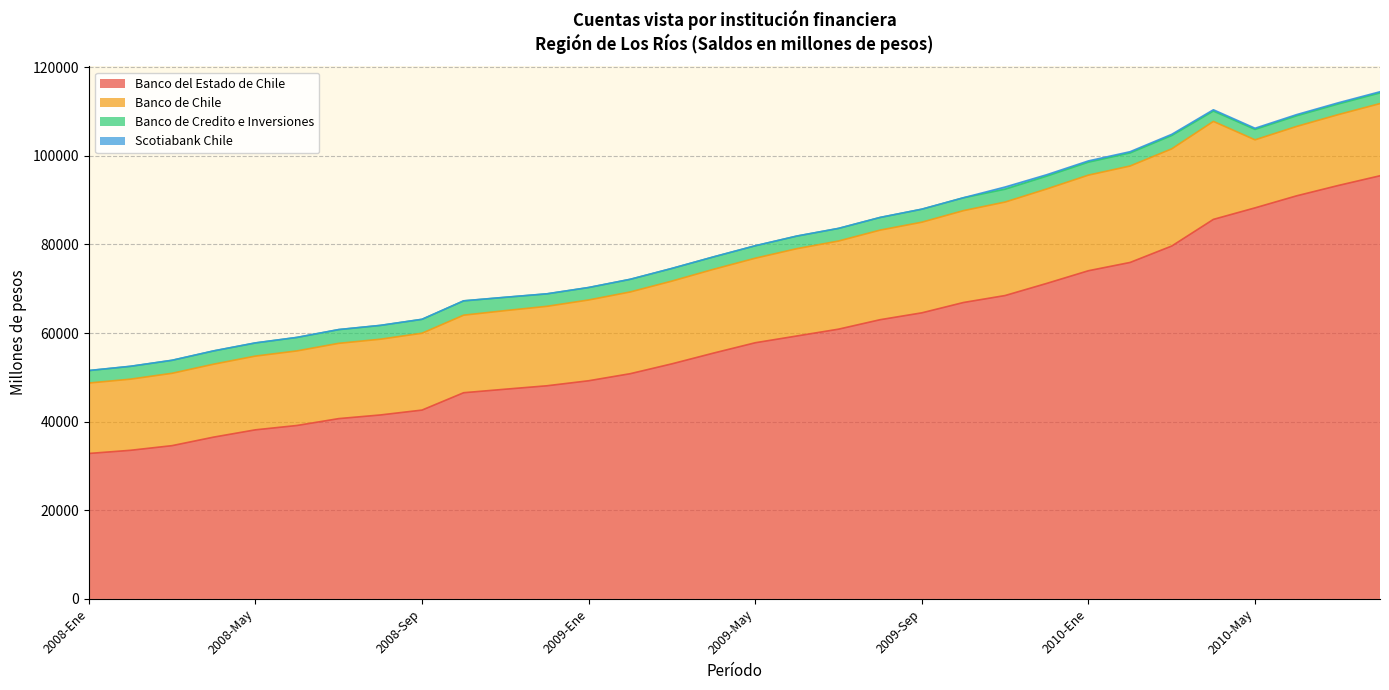

How many categories are shown in the chart?

32